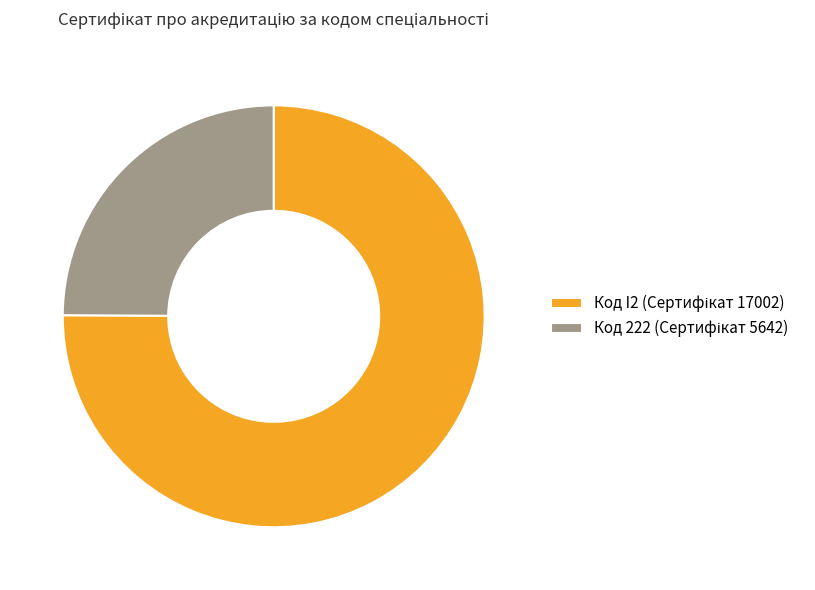

Is there any slice that represents more than half of the pie?

Yes